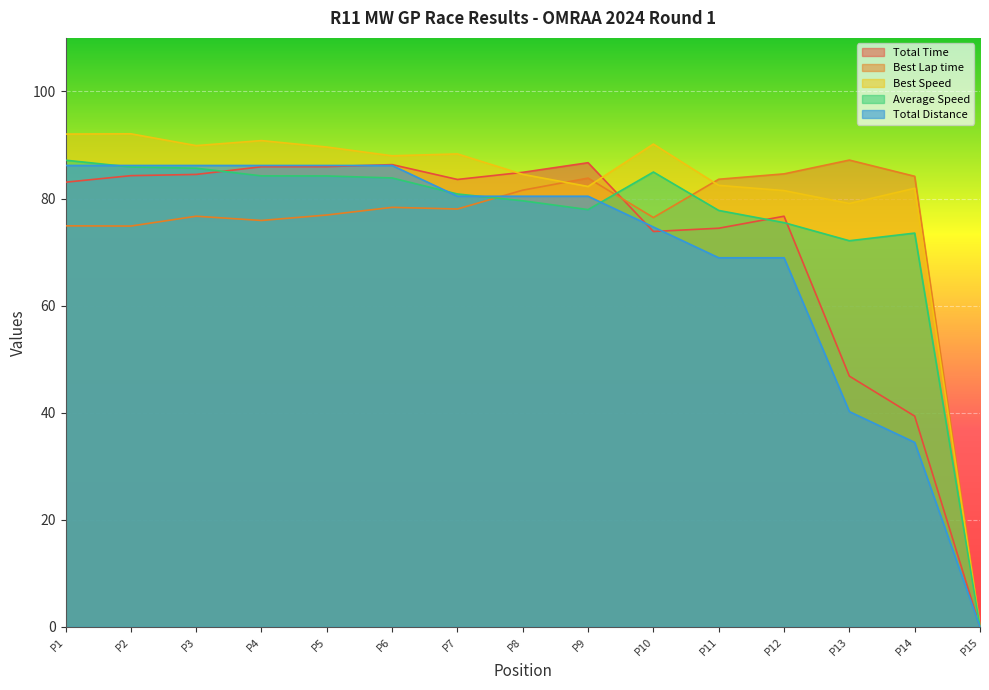

How many values in Total Distance are above zero?

14